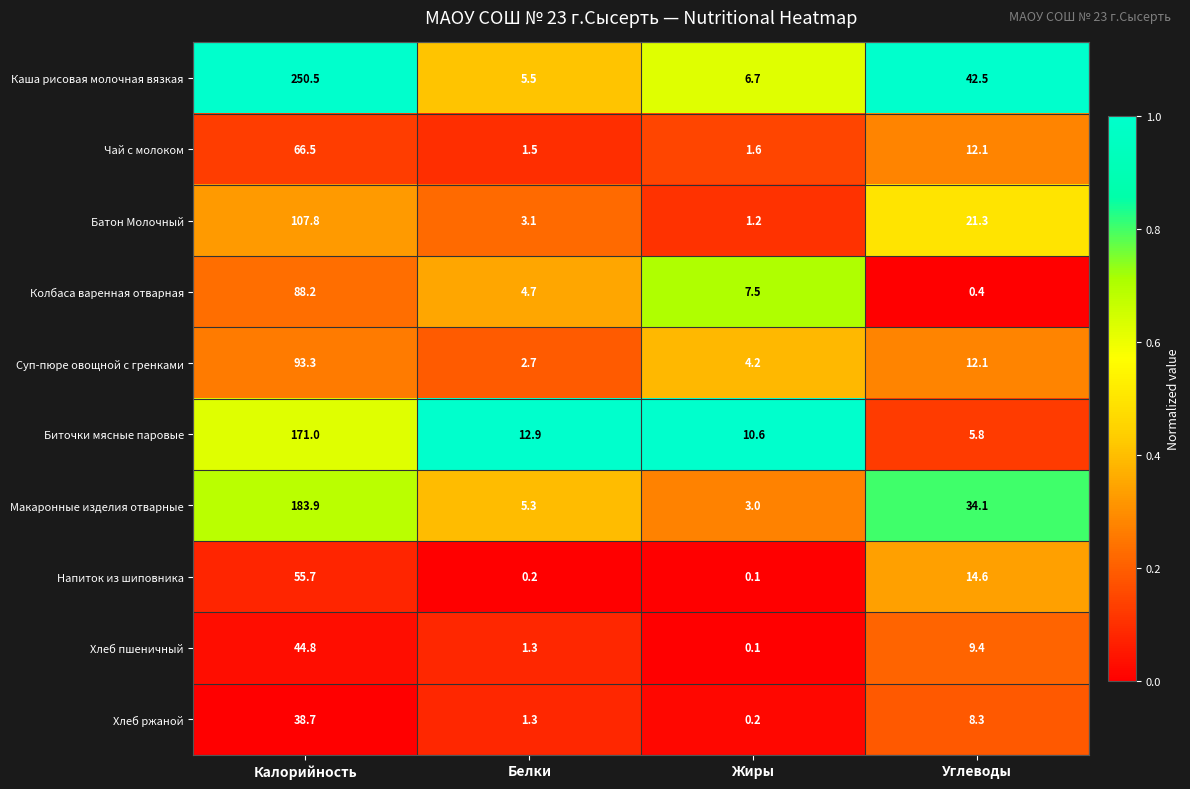

The value of Биточки мясные паровые at Калорийность is 71.0. True or false?

False